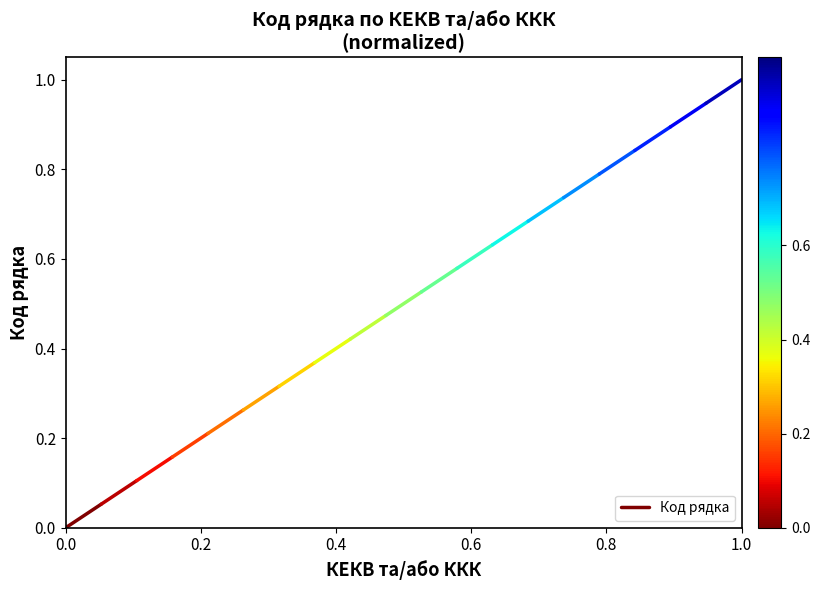

What is the value of the 2nd point from the left?

0.1